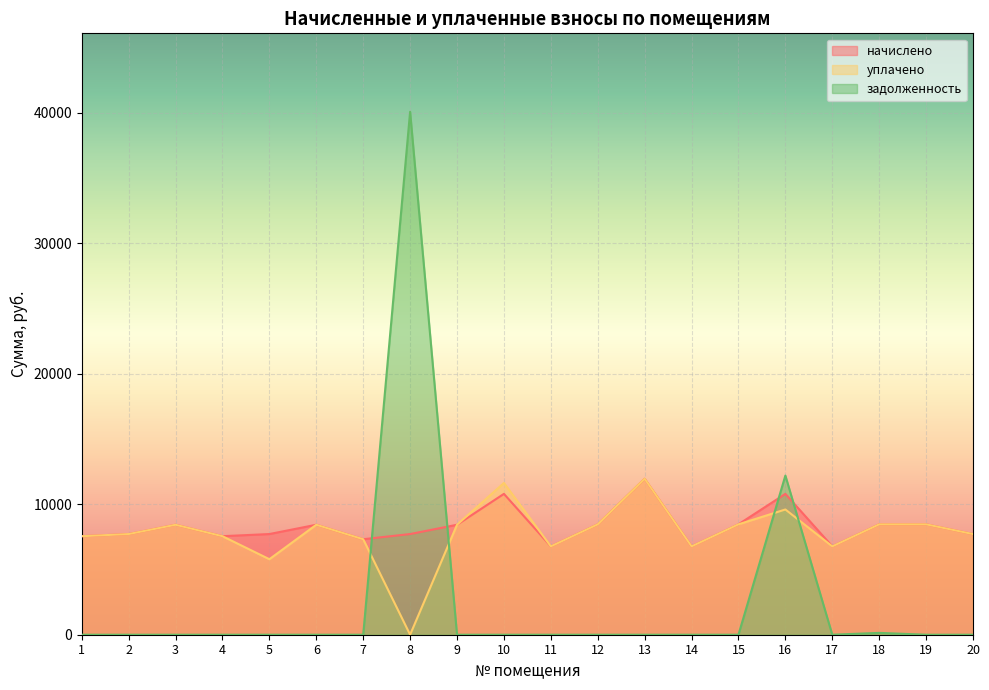

At how many categories does at least one series exceed 10129?

4